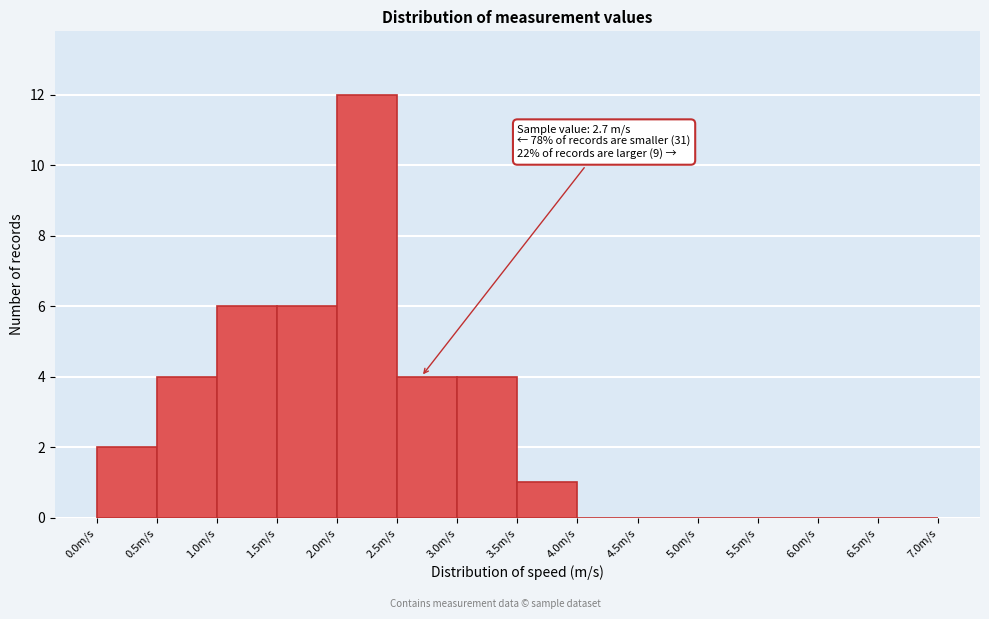

Which range on the x-axis has the tallest bar?

2.0 to 2.5